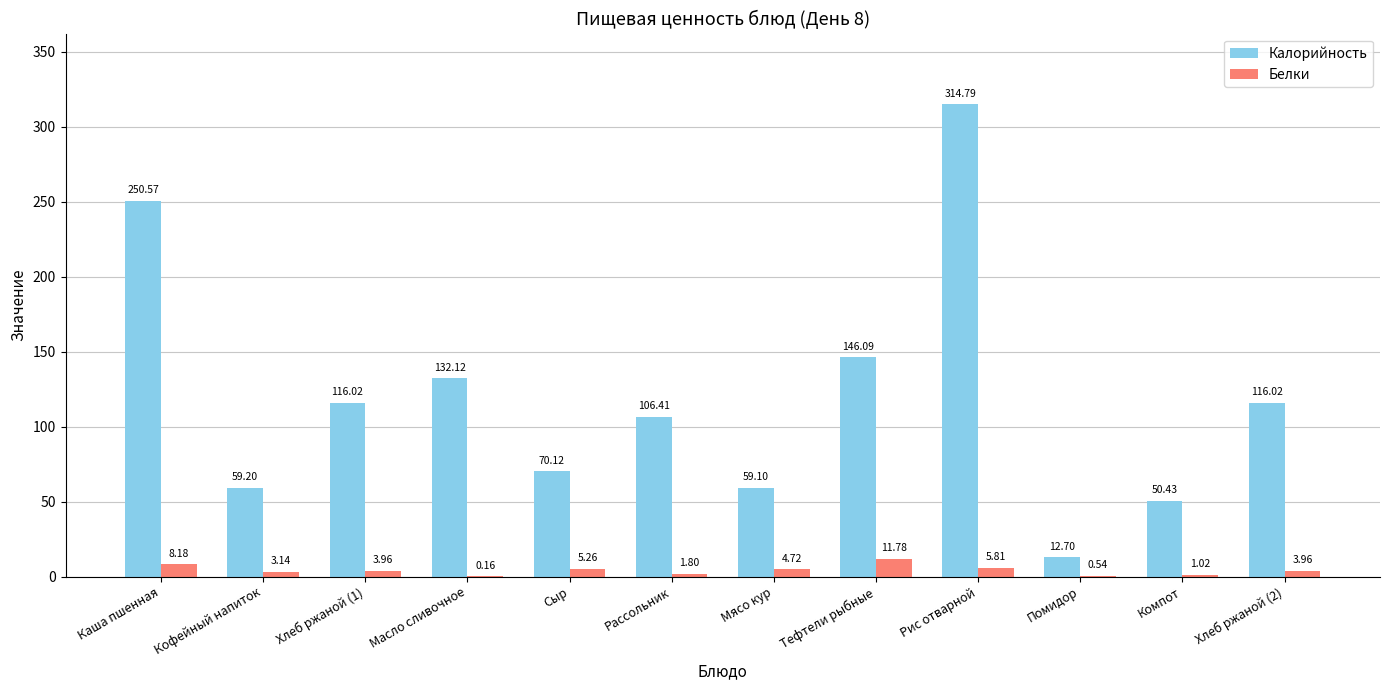

Which category has the highest value across all series?

Рис отварной